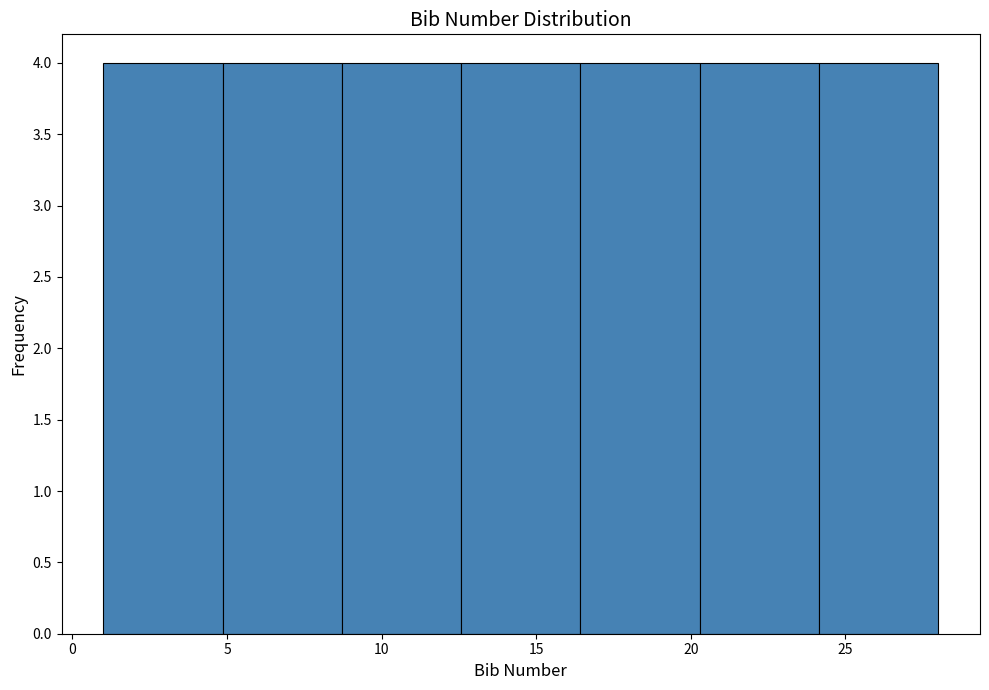

How tall is the bar that spans 12.5 to 16.5 on the x-axis? Neither the bar edges nor the heights are printed on the chart, so give them approximately, as read against the axes.

4